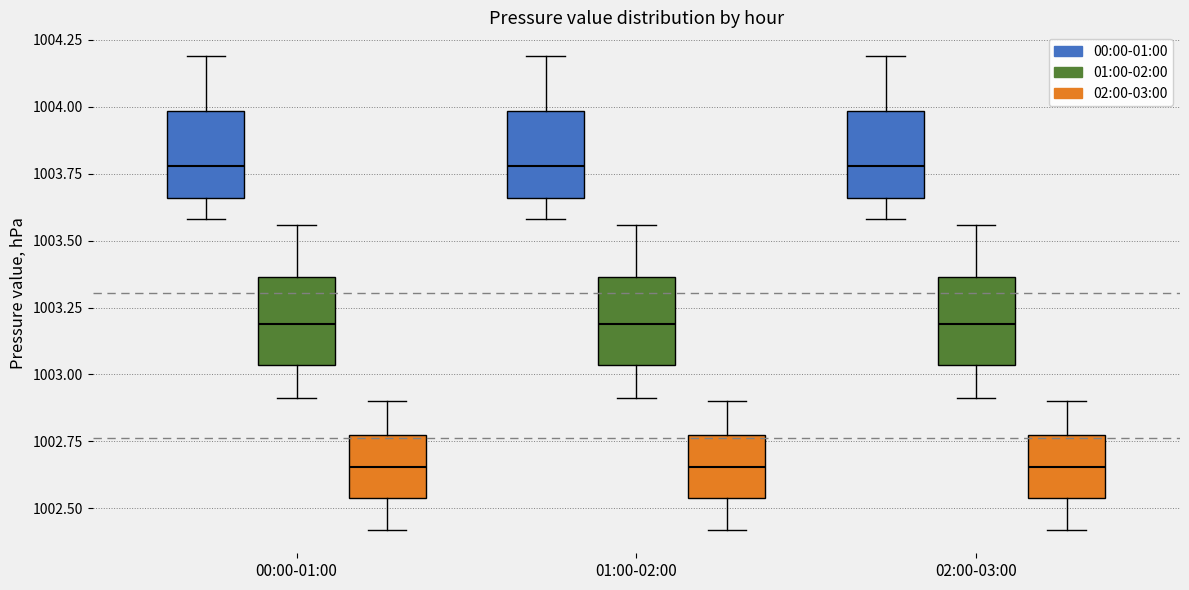

Reading left to right, transcribe this box plot: for each box, give where its median line is, the range the box spans, and where its two whiskers end, as read against the y-axis. The values are not printed on the chart, so give them approximately, as read against the axis.

00:00-01:00 (00:00-01:00): median 1003.80, box 1003.65 to 1004.00, whiskers 1003.60 to 1004.20
00:00-01:00 (01:00-02:00): median 1003.20, box 1003.05 to 1003.35, whiskers 1002.90 to 1003.55
00:00-01:00 (02:00-03:00): median 1002.65, box 1002.55 to 1002.75, whiskers 1002.40 to 1002.90
01:00-02:00 (00:00-01:00): median 1003.80, box 1003.65 to 1004.00, whiskers 1003.60 to 1004.20
01:00-02:00 (01:00-02:00): median 1003.20, box 1003.05 to 1003.35, whiskers 1002.90 to 1003.55
01:00-02:00 (02:00-03:00): median 1002.65, box 1002.55 to 1002.75, whiskers 1002.40 to 1002.90
02:00-03:00 (00:00-01:00): median 1003.80, box 1003.65 to 1004.00, whiskers 1003.60 to 1004.20
02:00-03:00 (01:00-02:00): median 1003.20, box 1003.05 to 1003.35, whiskers 1002.90 to 1003.55
02:00-03:00 (02:00-03:00): median 1002.65, box 1002.55 to 1002.75, whiskers 1002.40 to 1002.90